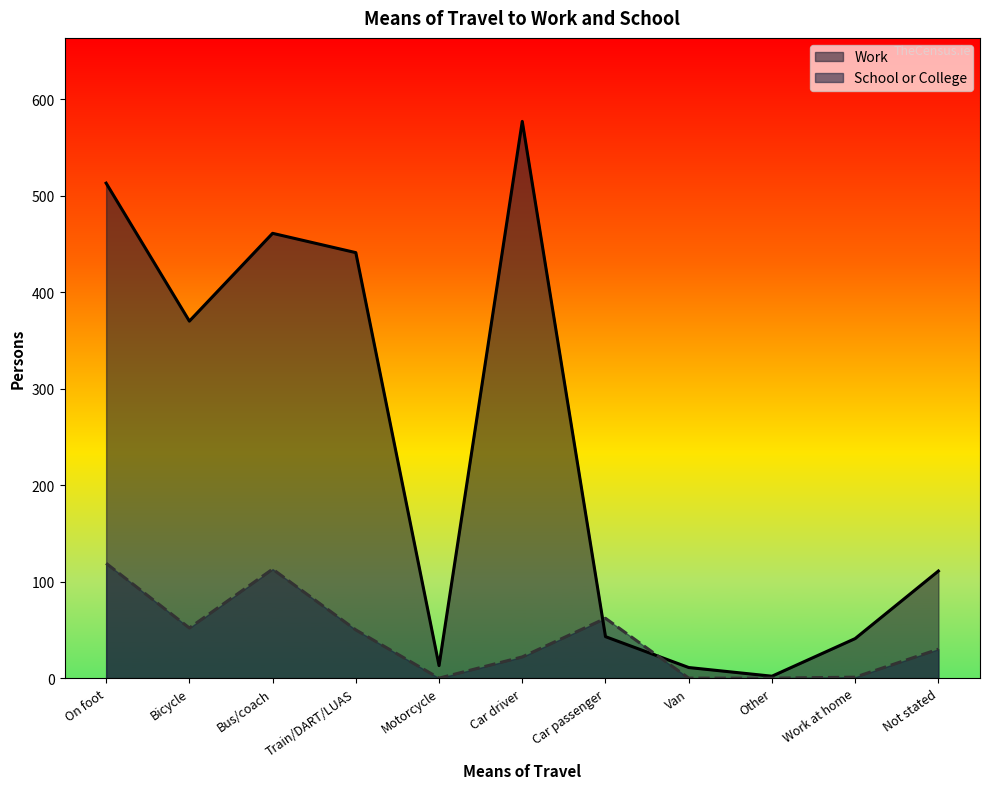

Rank the series by their maximum value, from highest to lowest.

Work, School or College